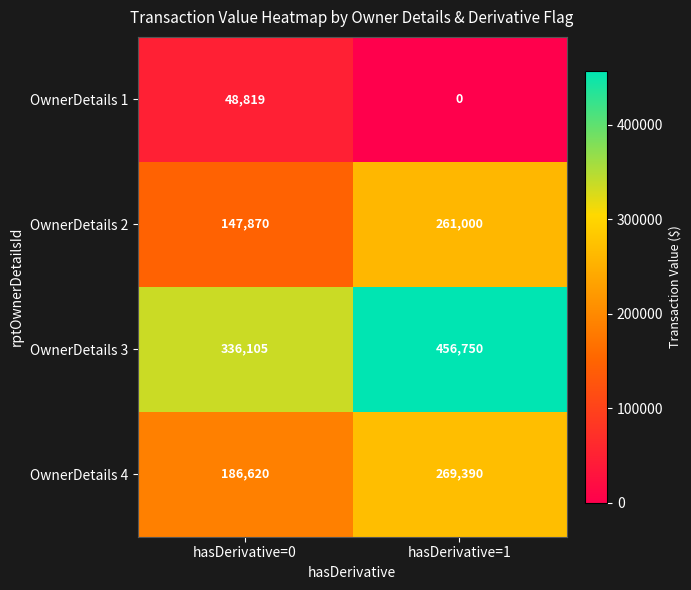

Reading left to right, extract all data points from this chart.

OwnerDetails 1: hasDerivative=0=48819	hasDerivative=1=0
OwnerDetails 2: hasDerivative=0=147870	hasDerivative=1=261000
OwnerDetails 3: hasDerivative=0=336105	hasDerivative=1=456750
OwnerDetails 4: hasDerivative=0=186620	hasDerivative=1=269390